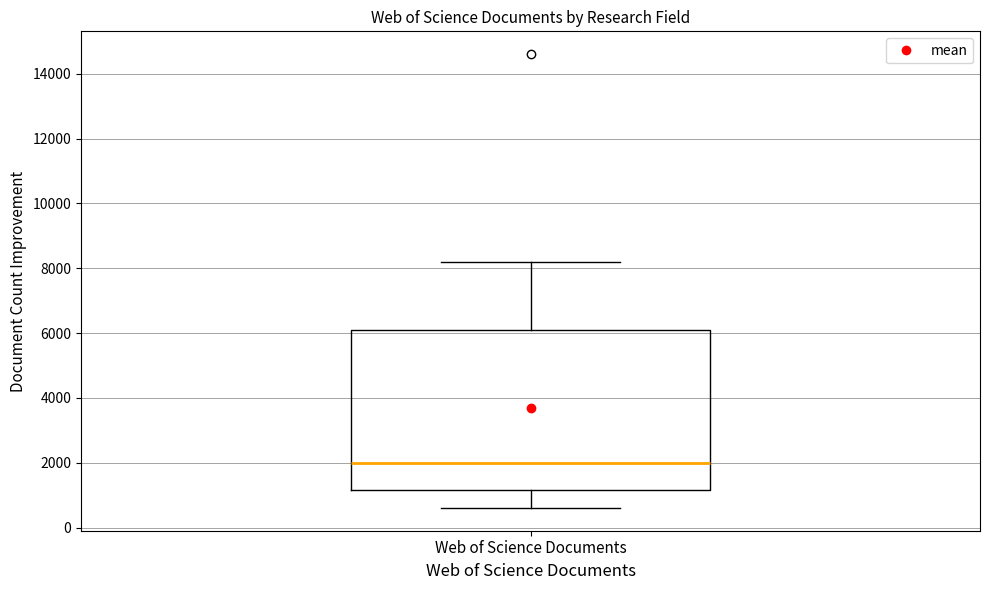

Where does the median line of the box for Web of Science Documents sit on the y-axis? The values are not printed on the chart, so give them approximately, as read against the axis.

2000